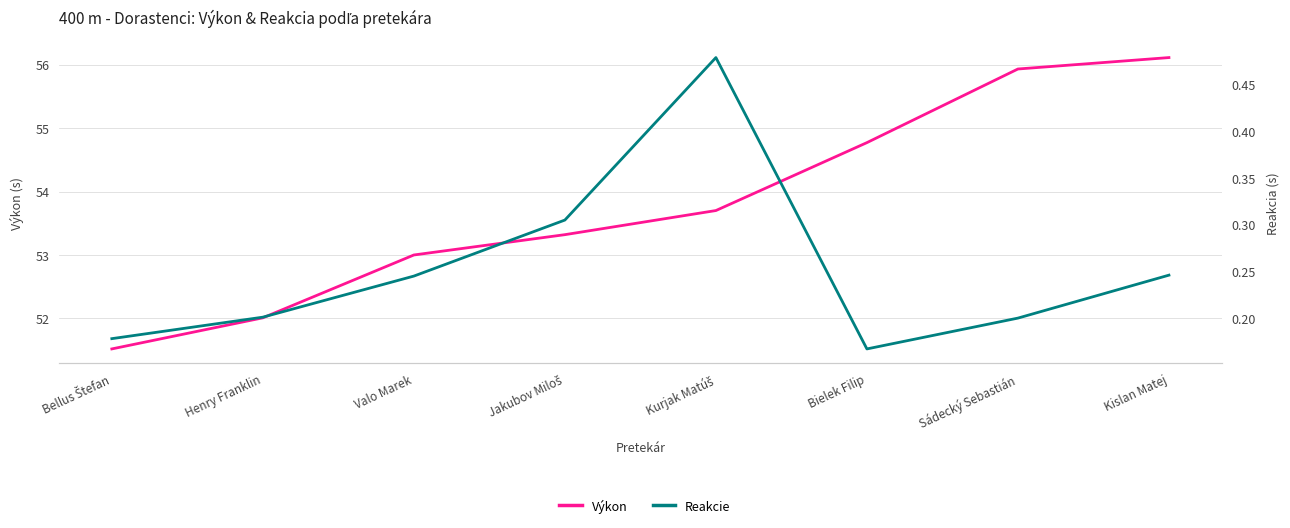

What is the label of the 5th point from the right?

Jakubov Miloš